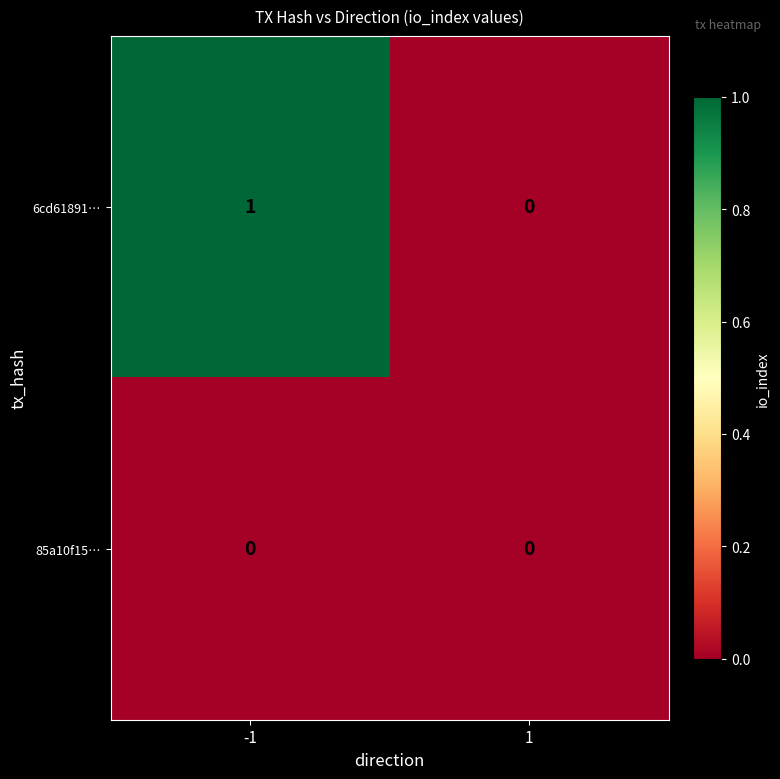

Which series has the largest range (max minus min)?

6cd61891…